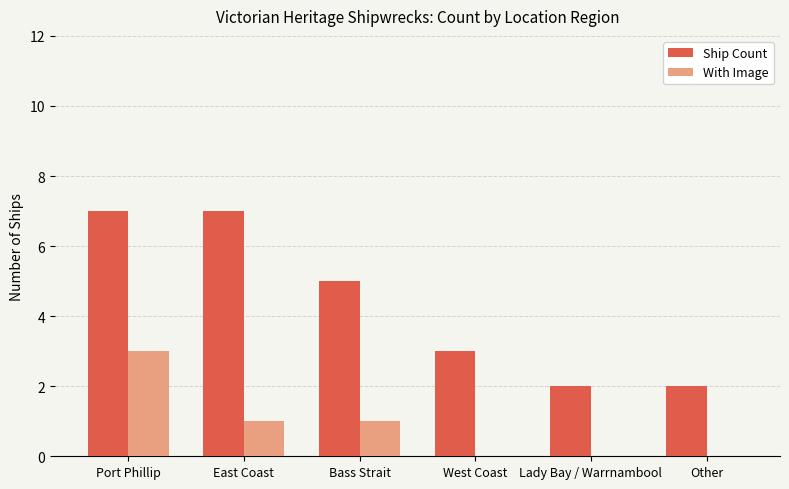

Which series has the widest spread of values?

Ship Count